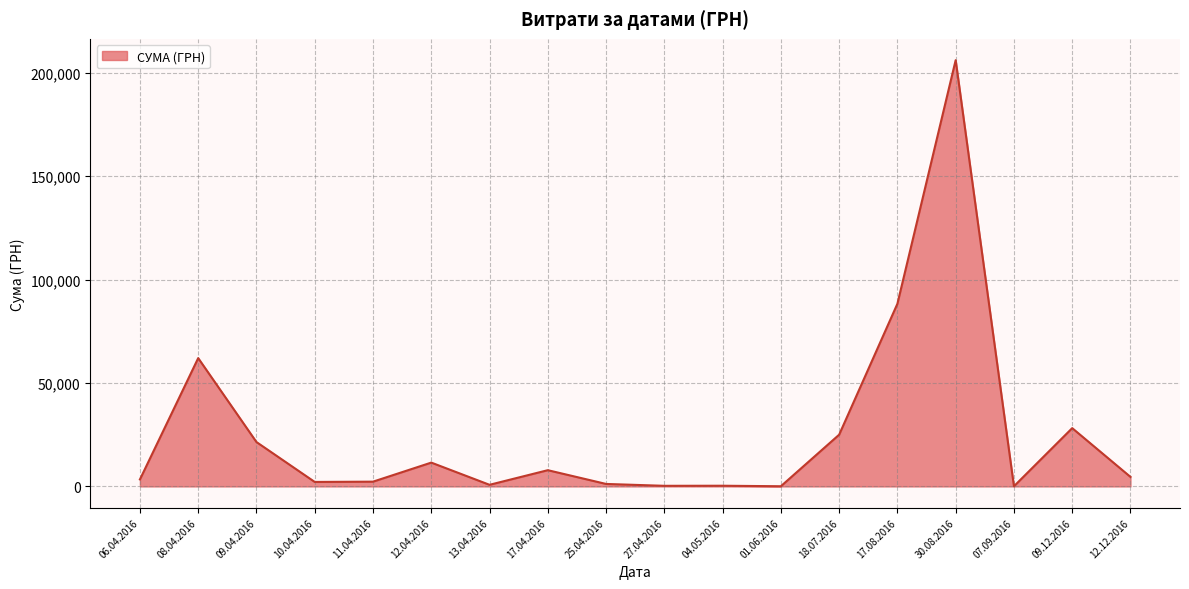

True or false: the data shows 7023.6 at 08.04.2016.

False